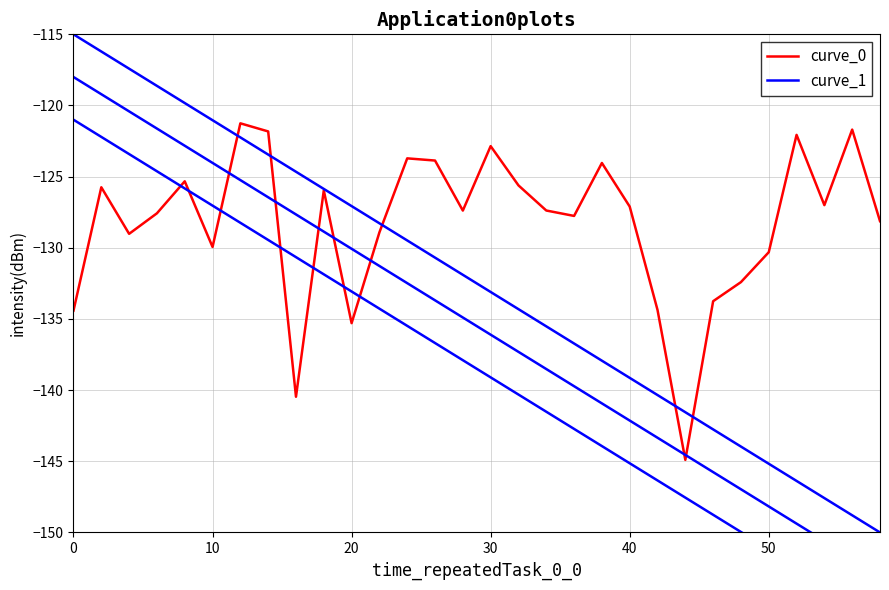

Count the number of data series in this chart.

2